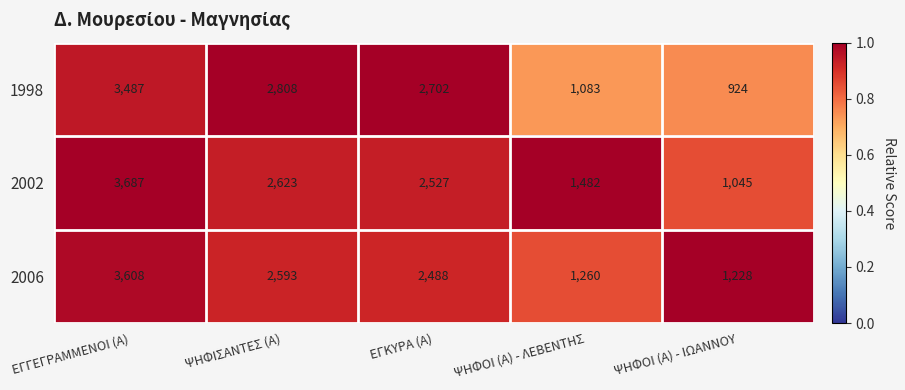

What is the total value across all series at ΨΗΦΙΣΑΝΤΕΣ (Α)?

8024